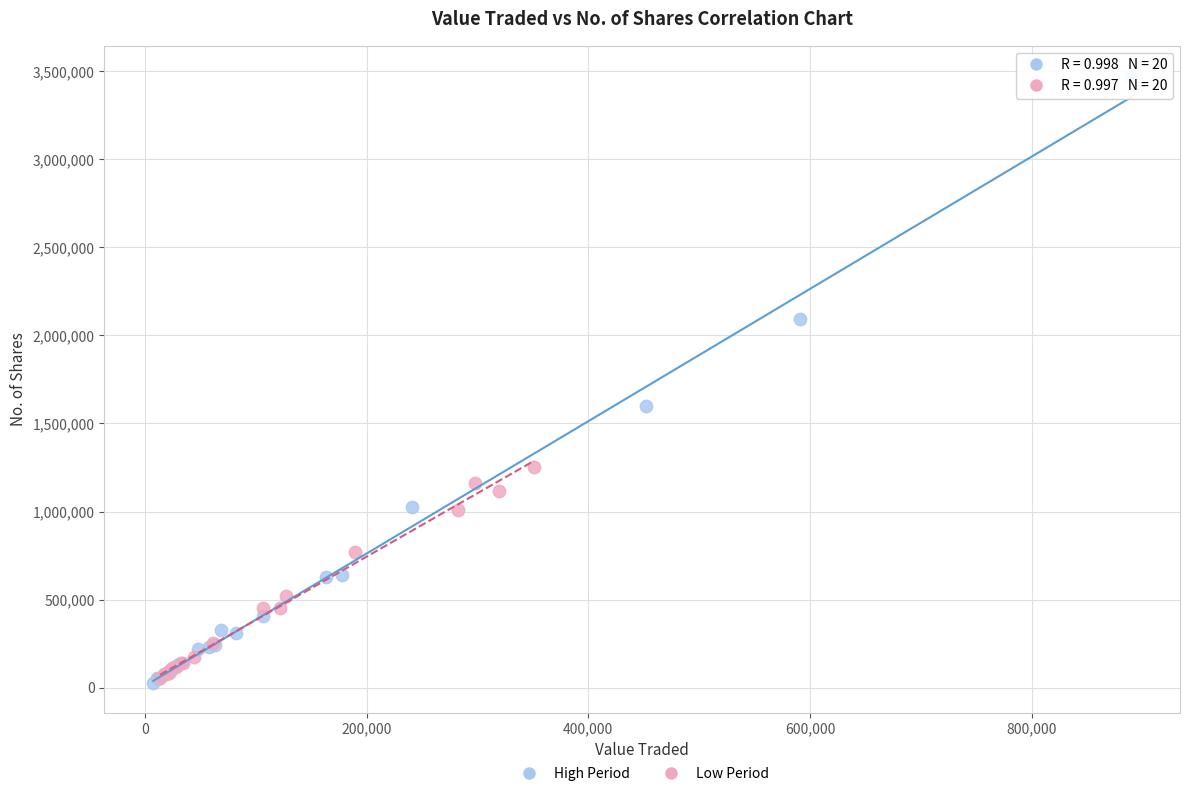

Which series reaches the maximum Y coordinate?

High Period